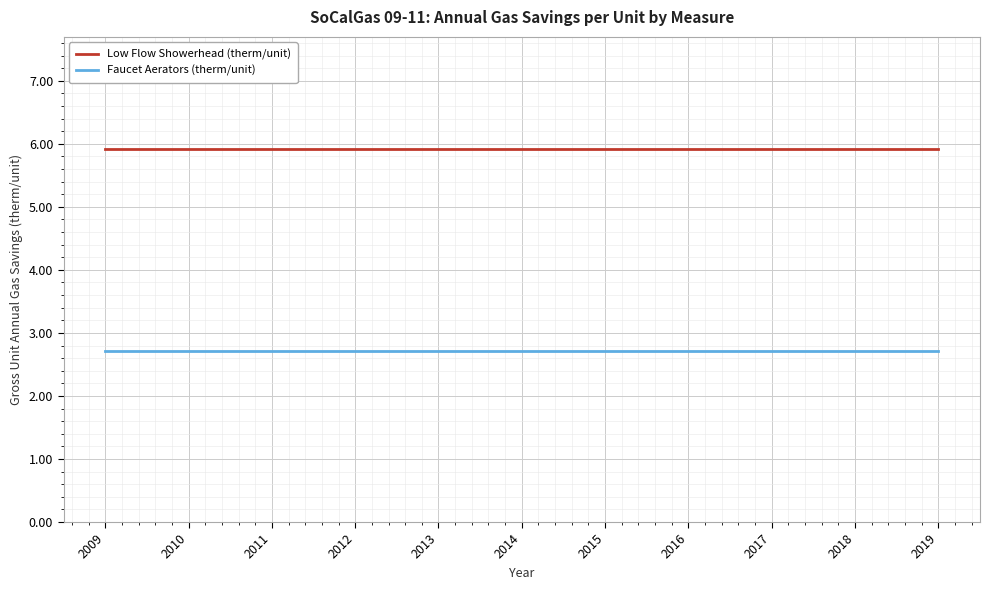

True or false: Faucet Aerators (therm/unit) and Low Flow Showerhead (therm/unit) intersect in this chart.

False